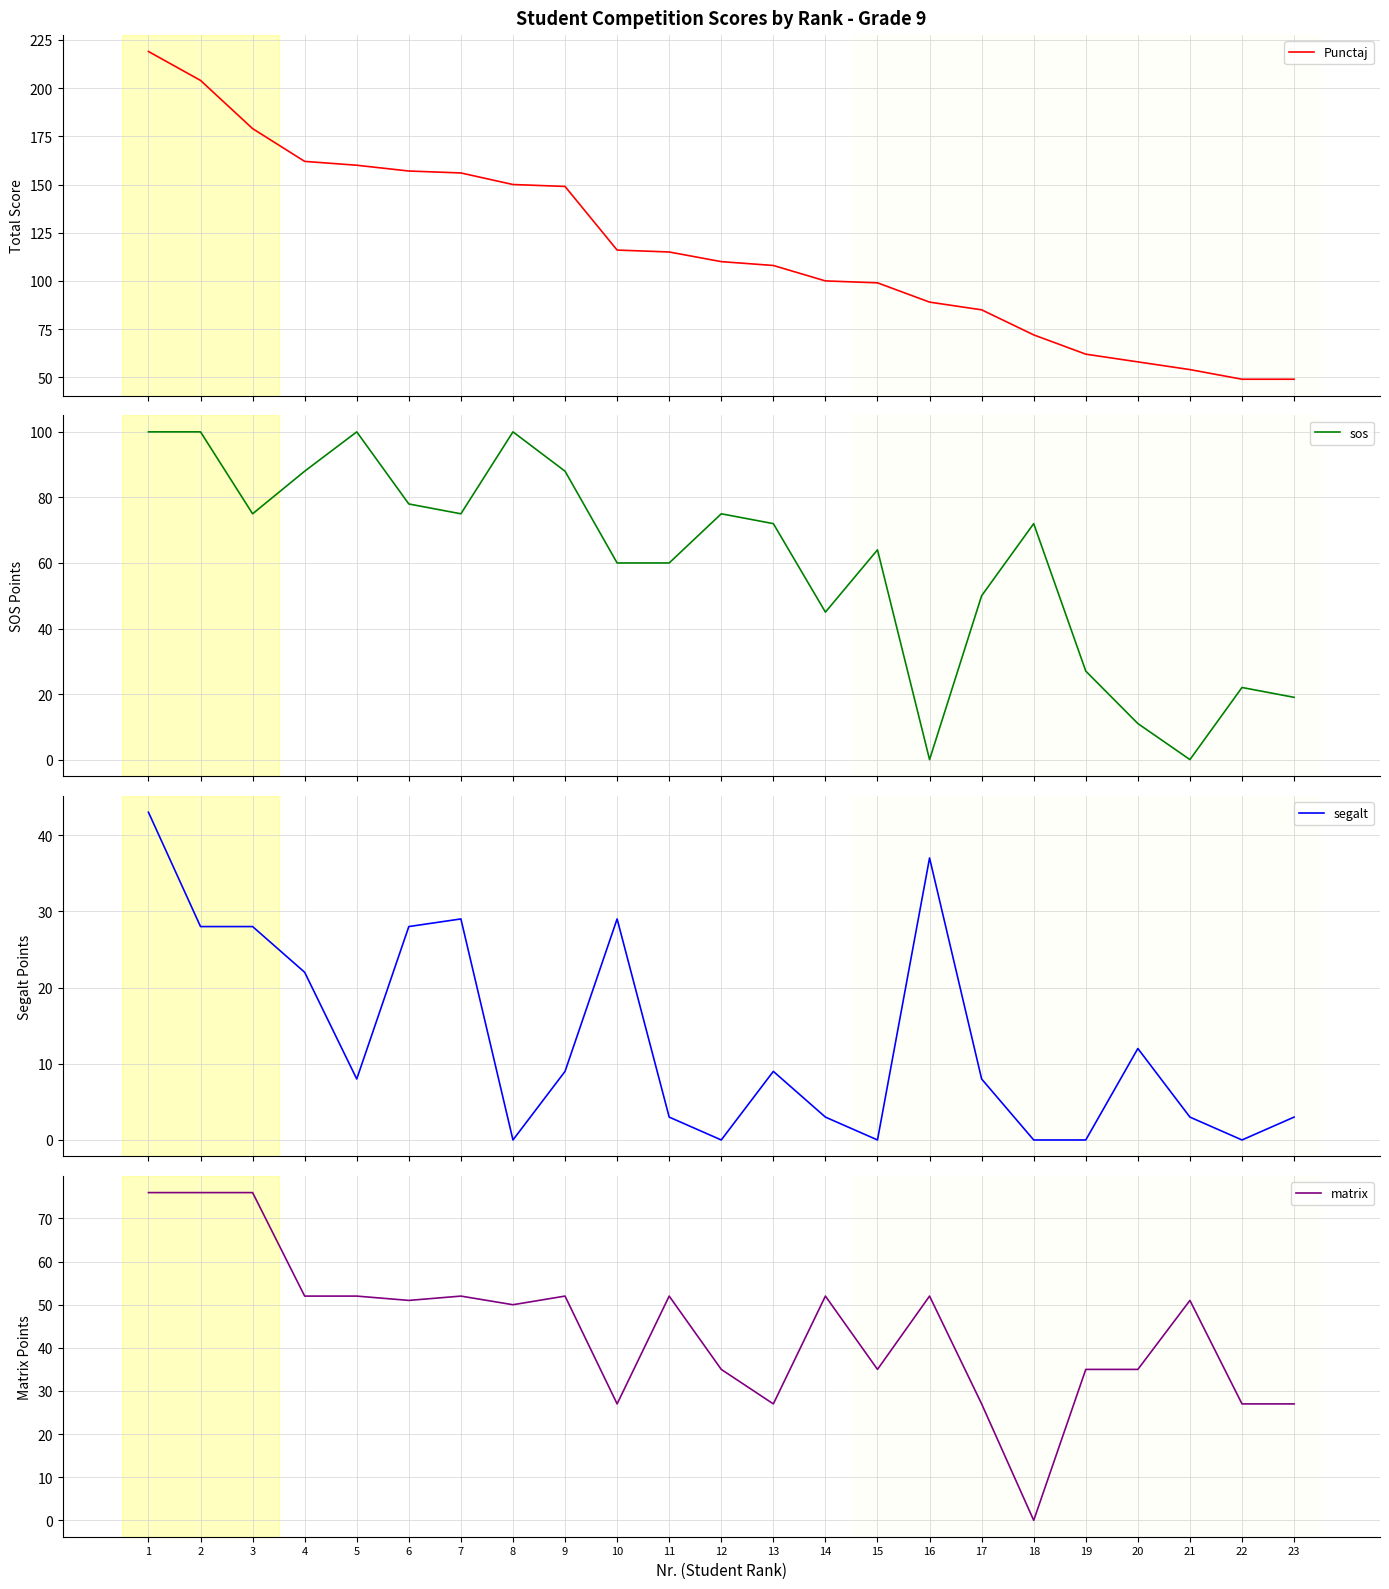

At which label does matrix first exceed 51?

1